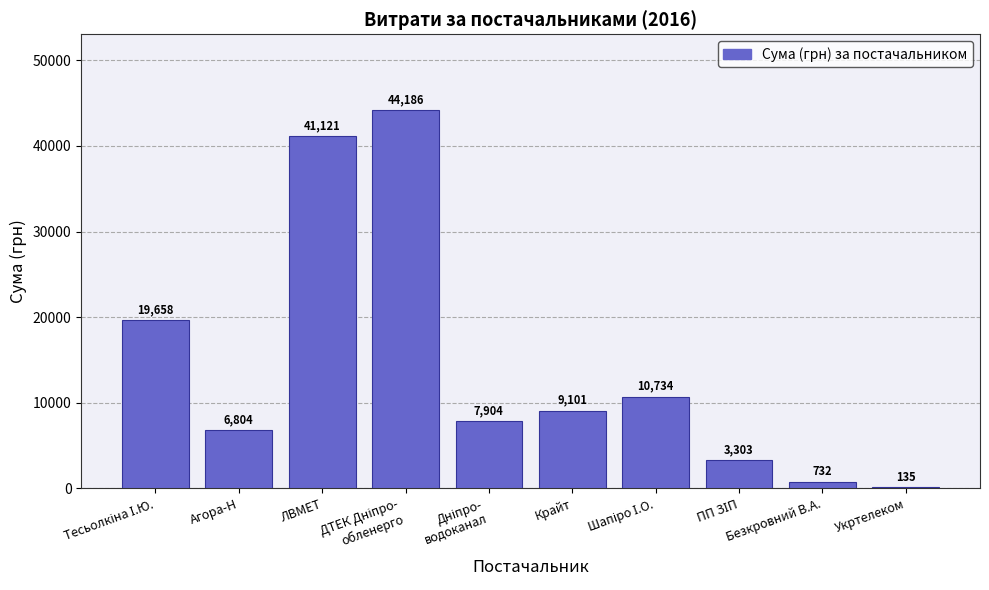

What is the approximate value at ЛВМЕТ?

41121.0